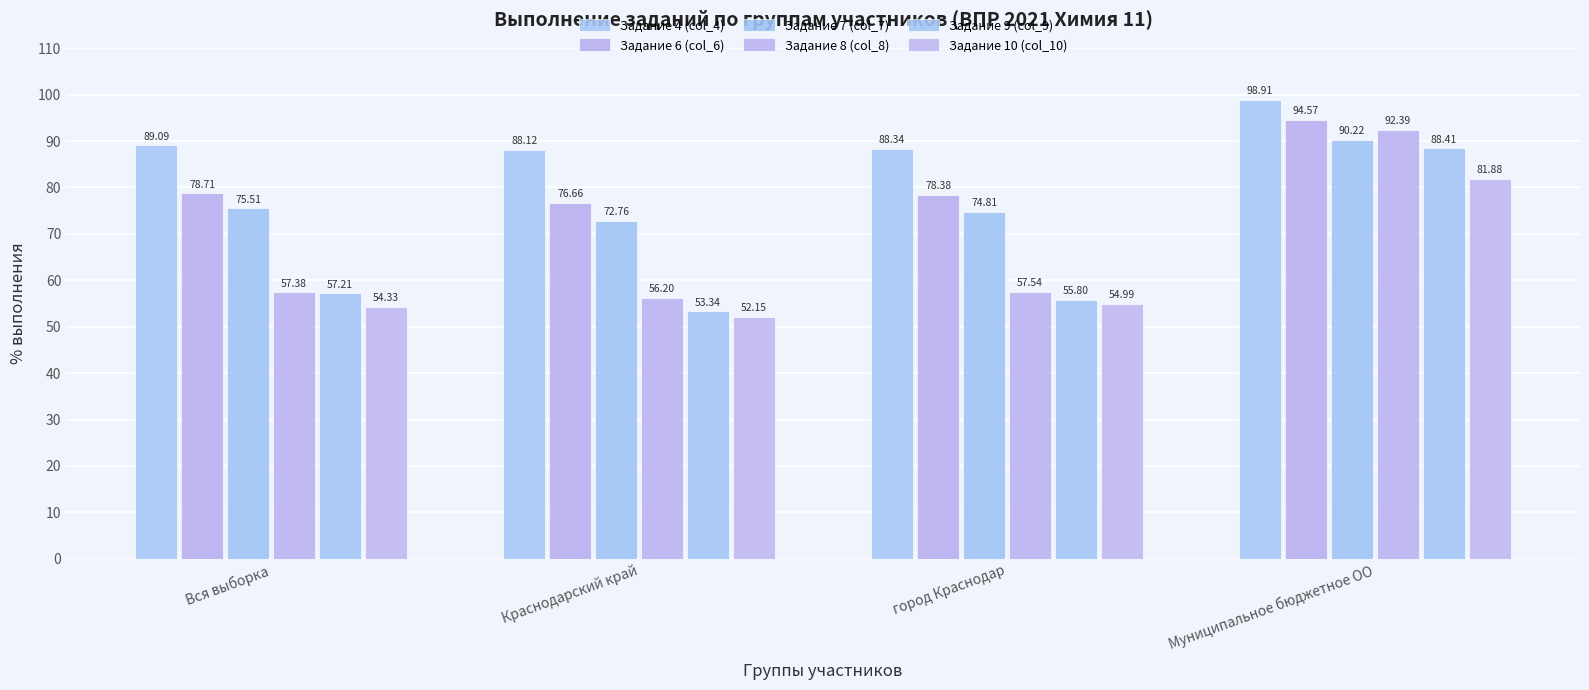

How many data points in Задание 7 (col_7) are above 75?

2